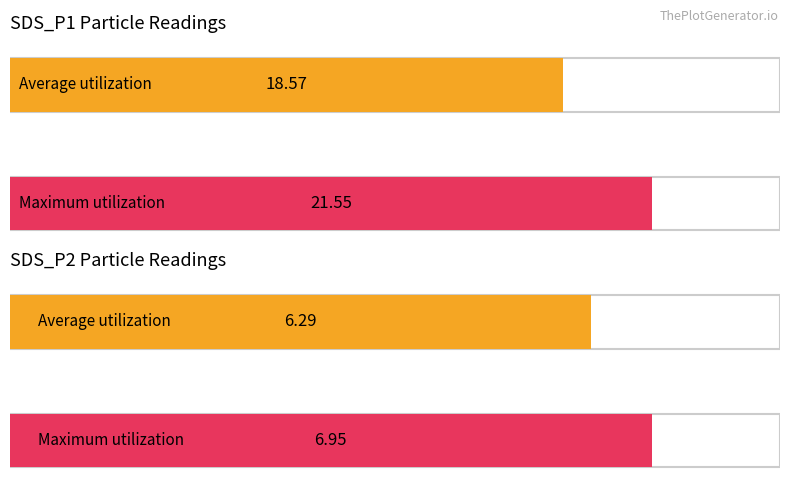

What is the highest value of the SDS_P1 series?

21.6